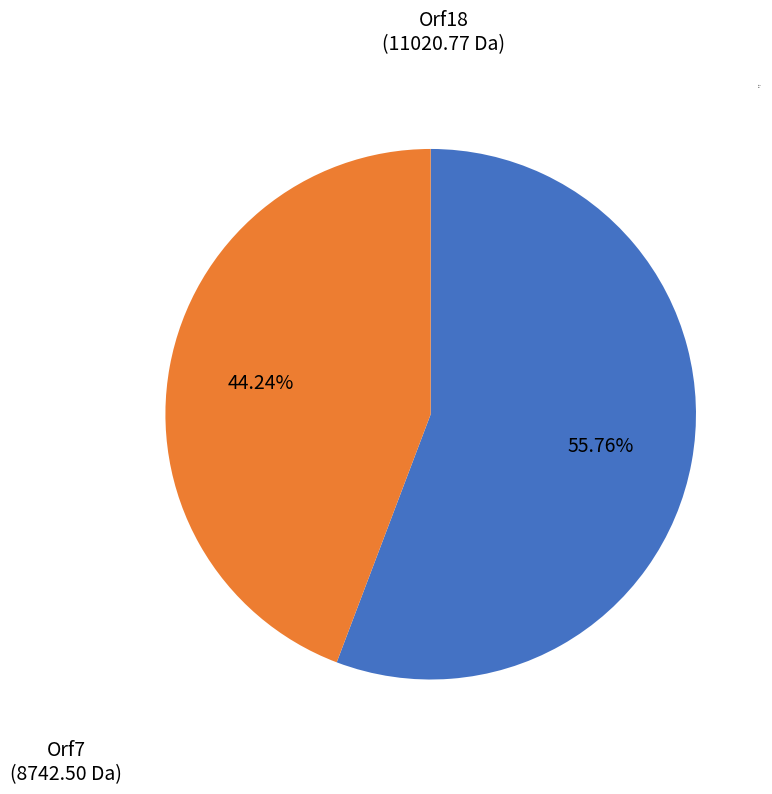

How many segments does this pie chart have?

2